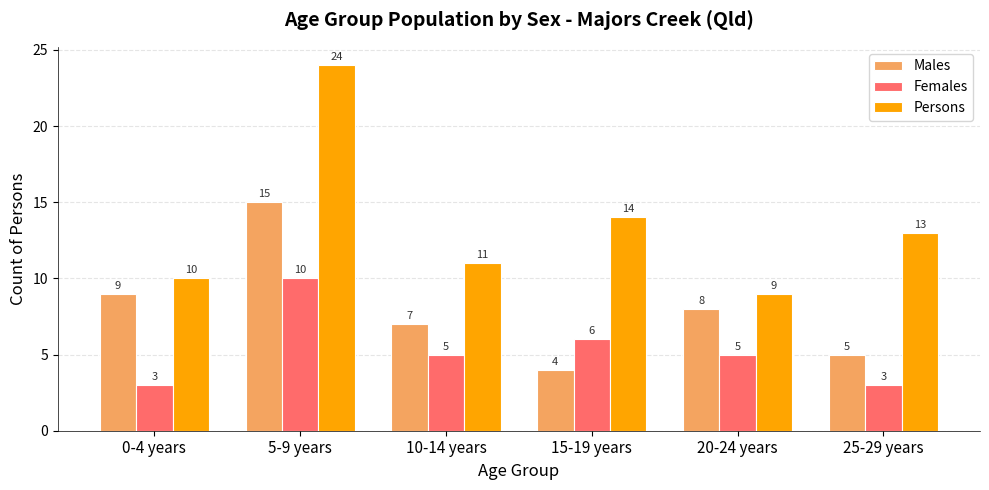

How many bars are there in each group?

3